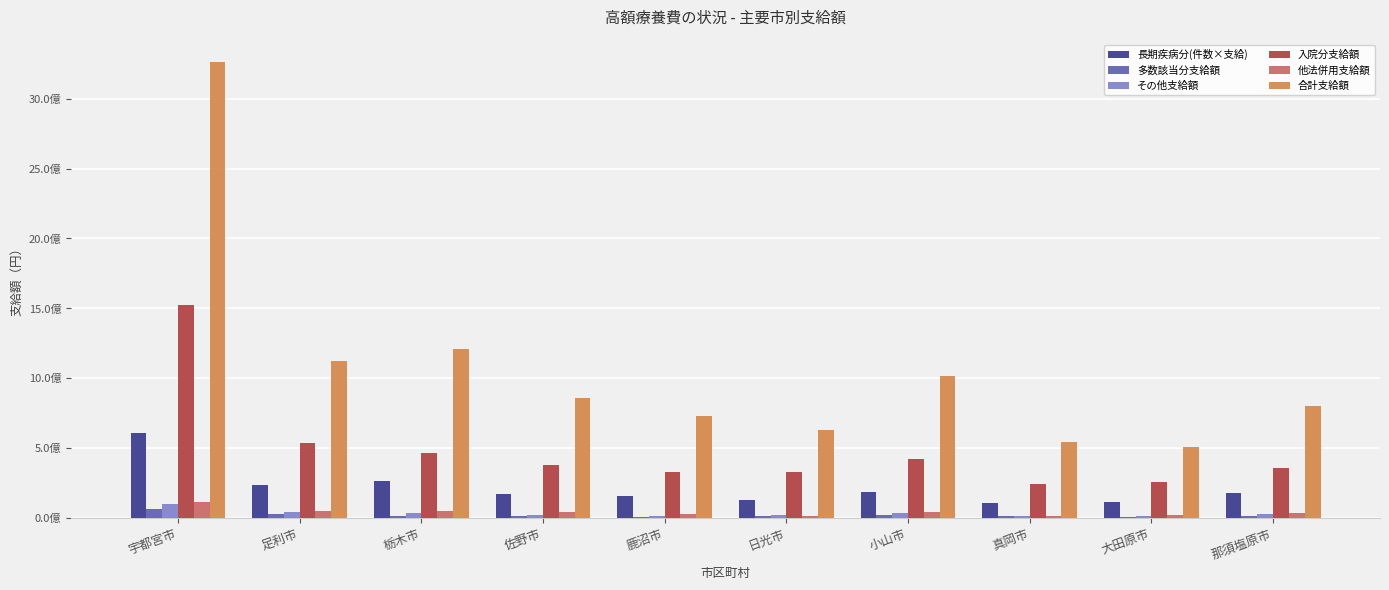

Are the bars horizontal?

No